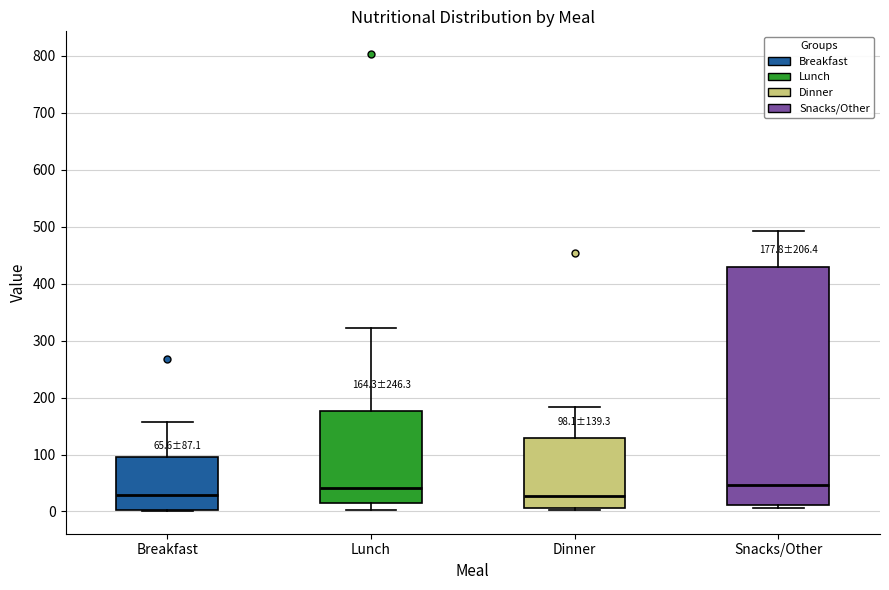

Comparing the boxes themselves (not the whiskers), which one is the tallest?

Snacks/Other